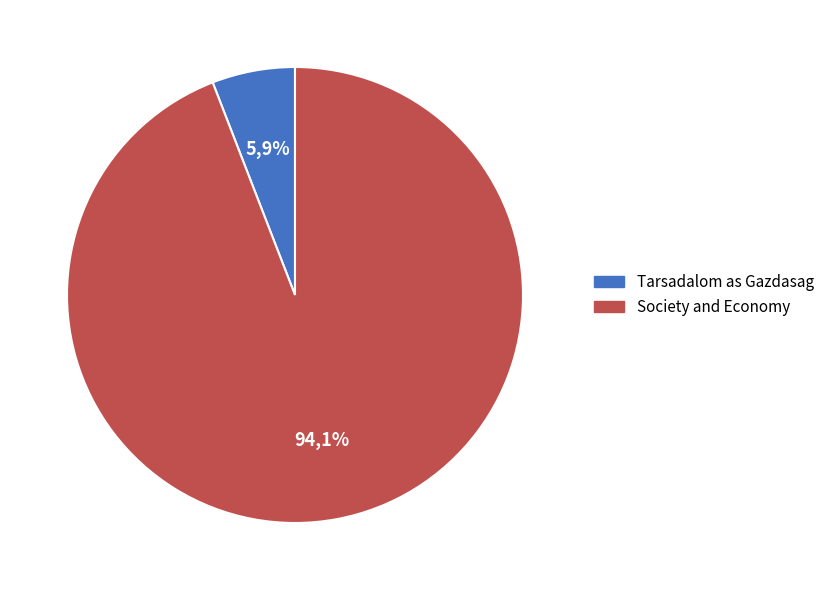

Which slice is the largest?

Society and Economy